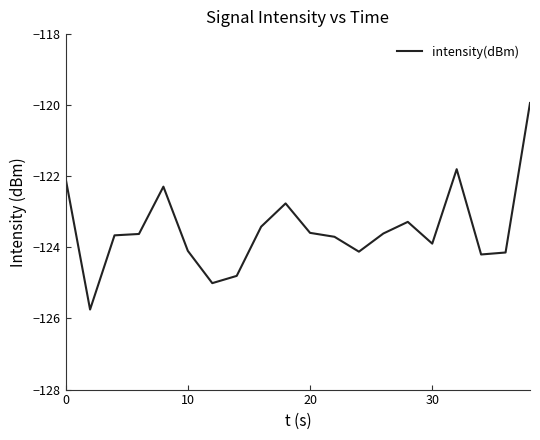

What is the smallest value displayed?

-125.7